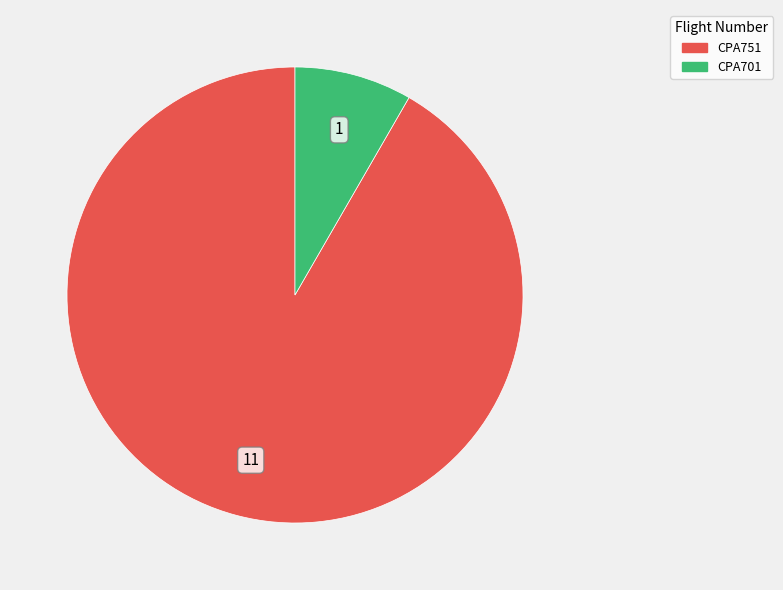

Rank the categories by value from lowest to highest.

CPA701, CPA751